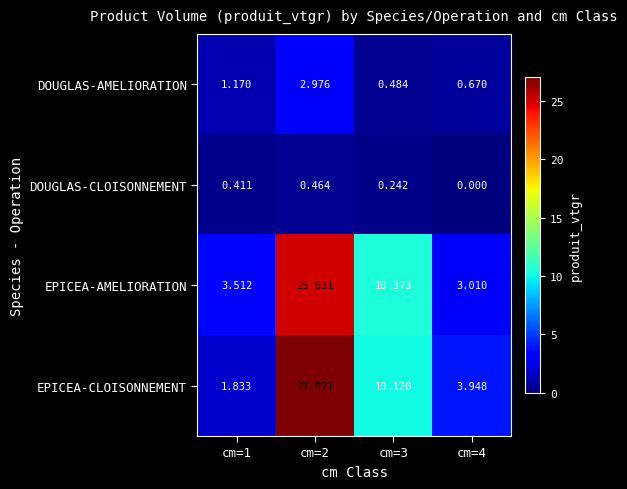

Which series has the largest range (max minus min)?

EPICEA-CLOISONNEMENT